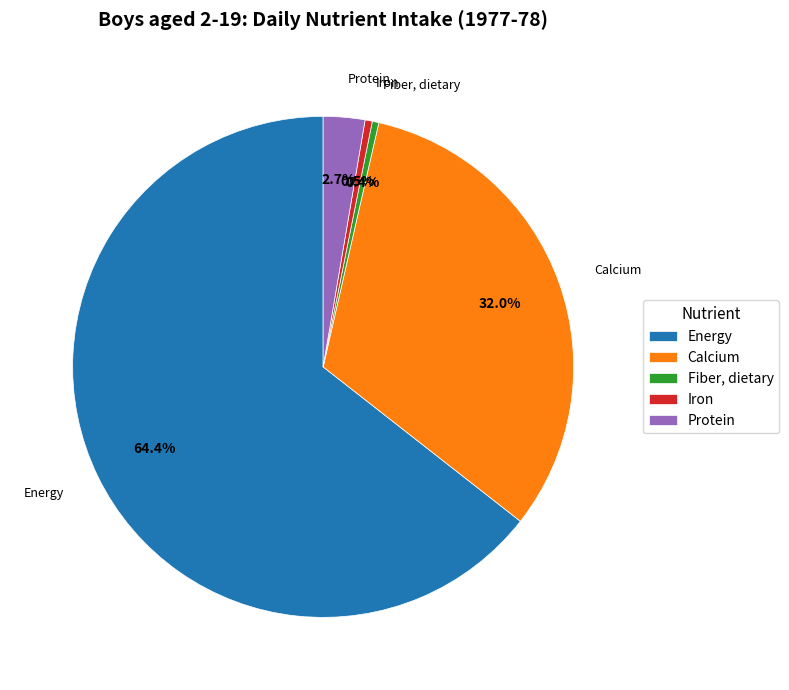

To the nearest percent, what portion does Energy represent?

64%